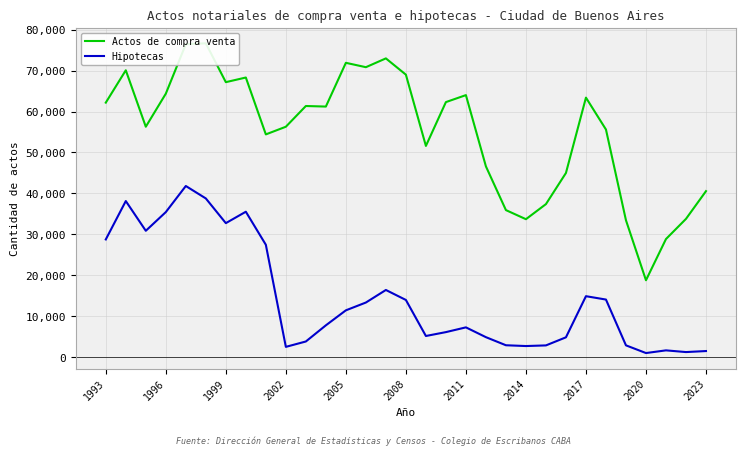

What is the maximum value for Hipotecas?

41805